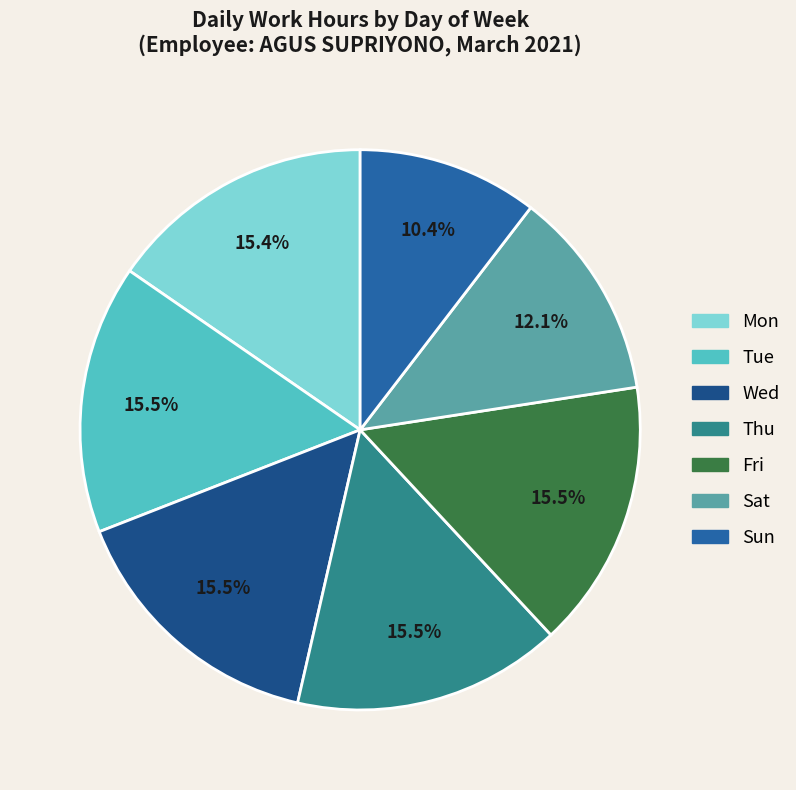

Which slice is the smallest?

Sun